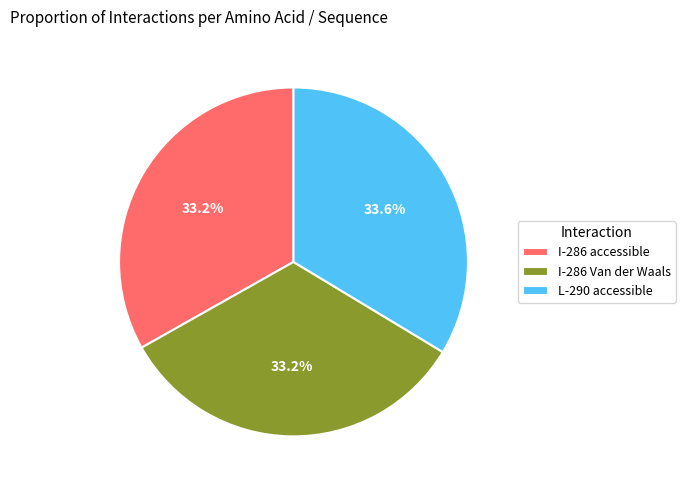

Does any single category account for the majority?

No